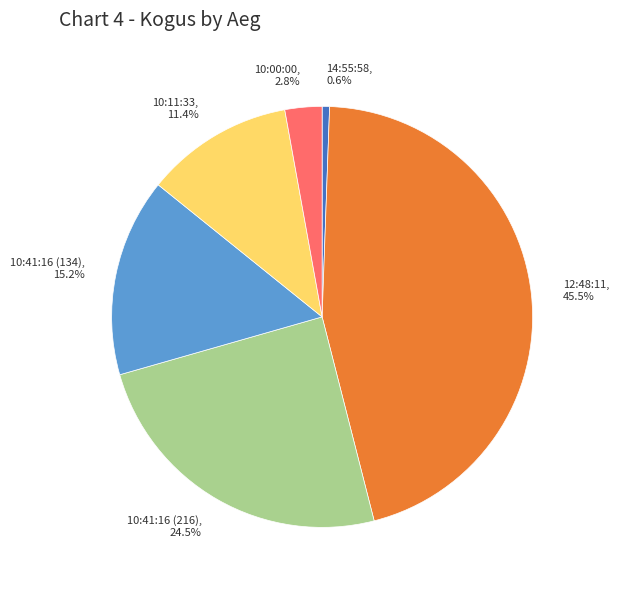

What is the largest slice in the pie chart?

12:48:11